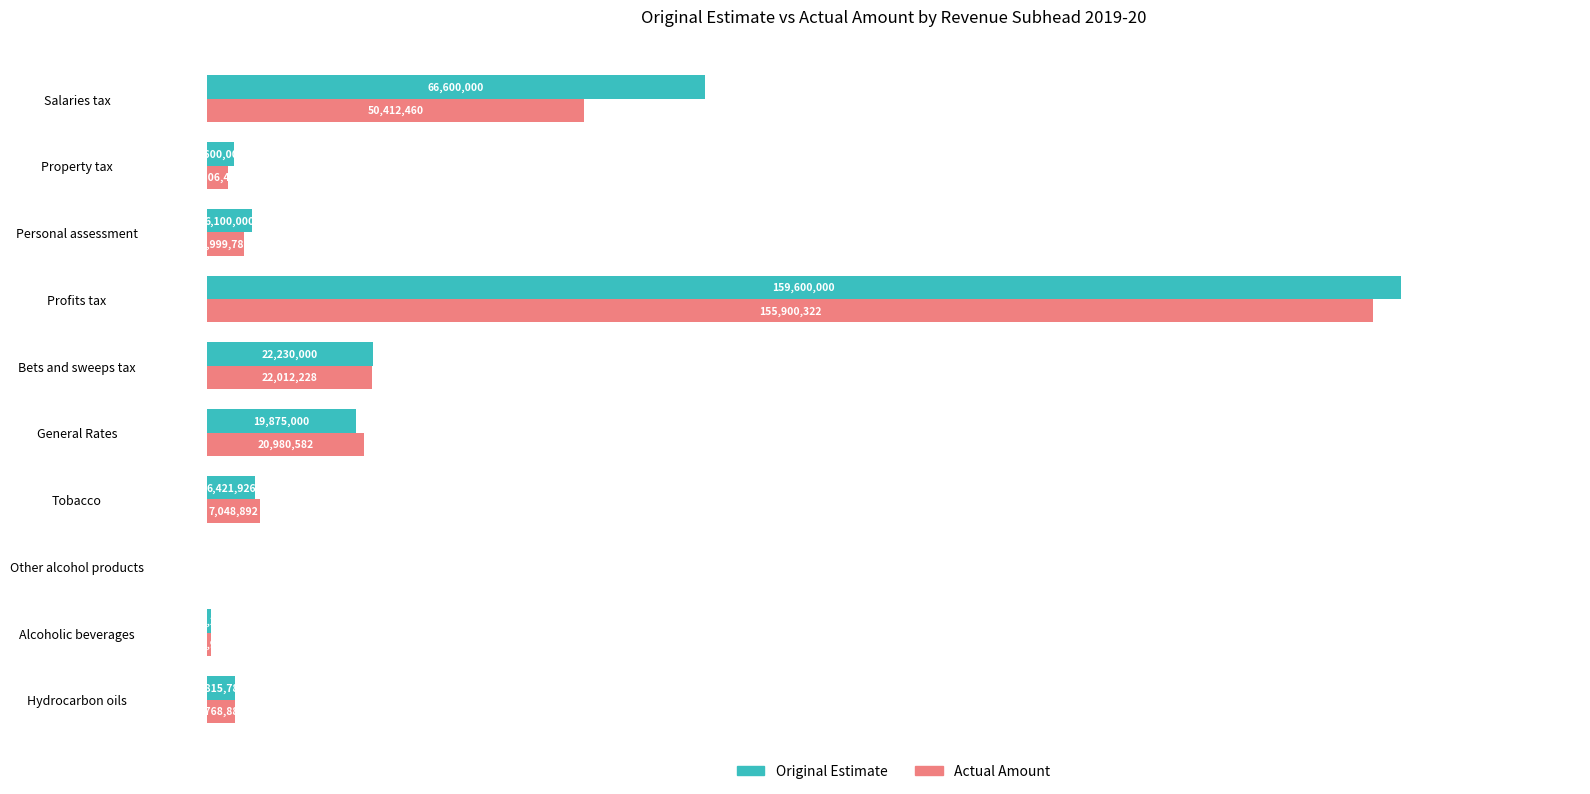

What is the smallest value displayed?

4769